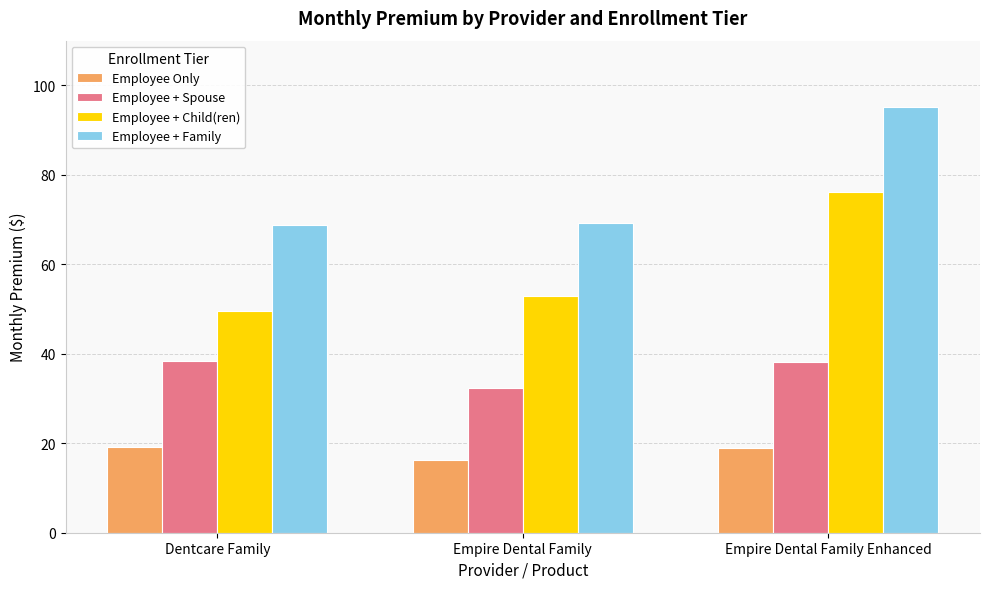

What is the spread (max minus min) of values at Empire Dental Family Enhanced?

76.1